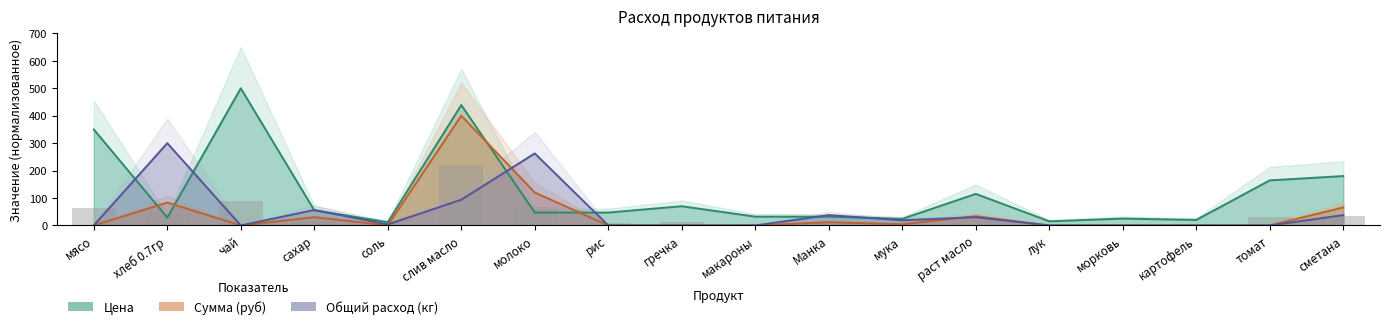

Where is Цена nearest to the value 256?

сметана